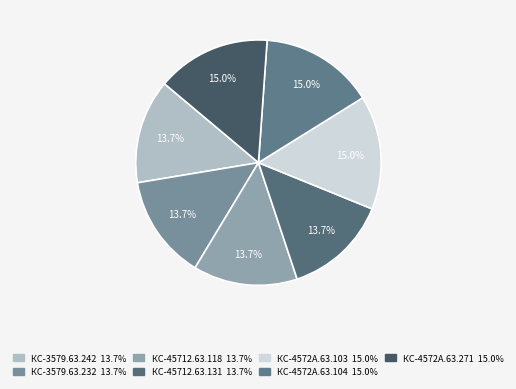

To the nearest percent, what is the difference between the largest and smallest slice percentages?

1%